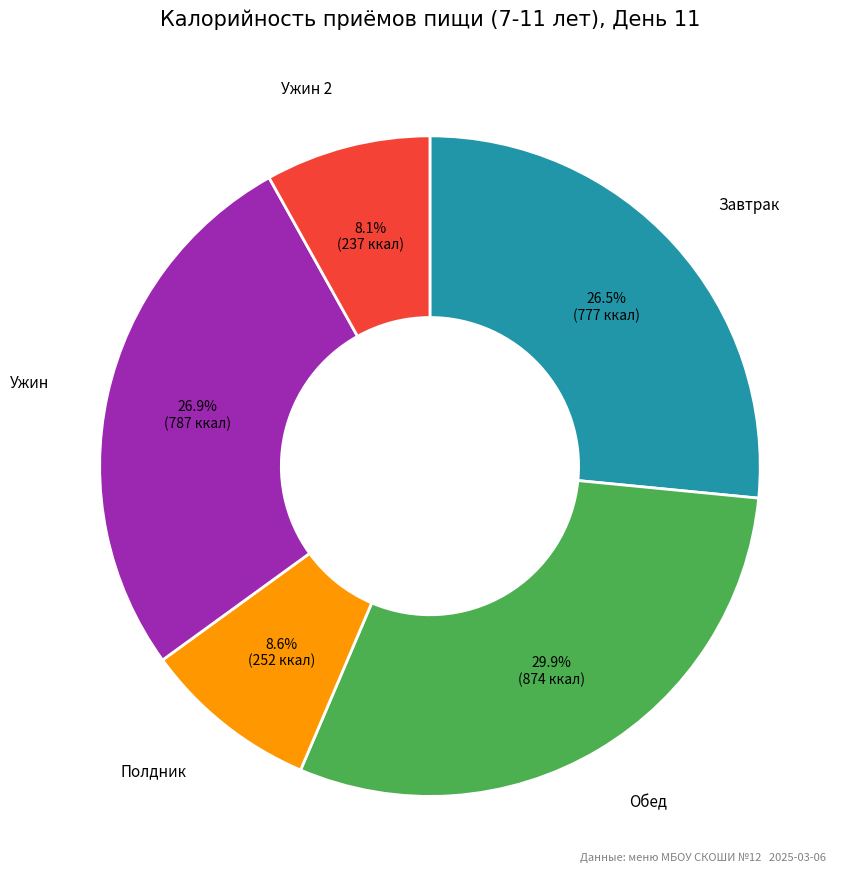

Is there a majority slice in this chart?

No